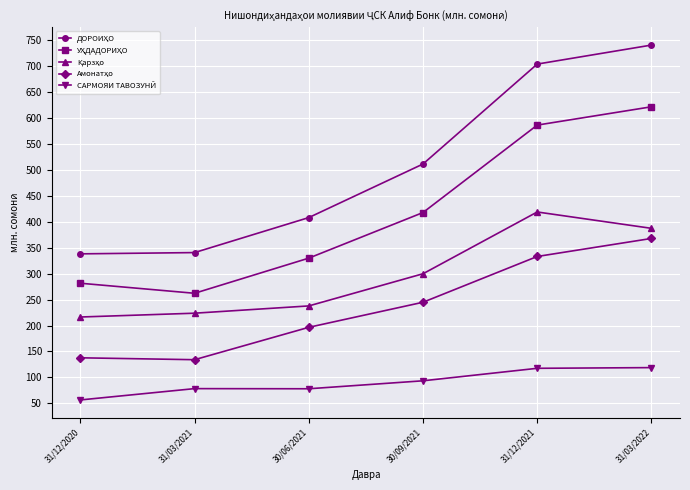

What is the label of the 1st point from the right?

31/03/2022